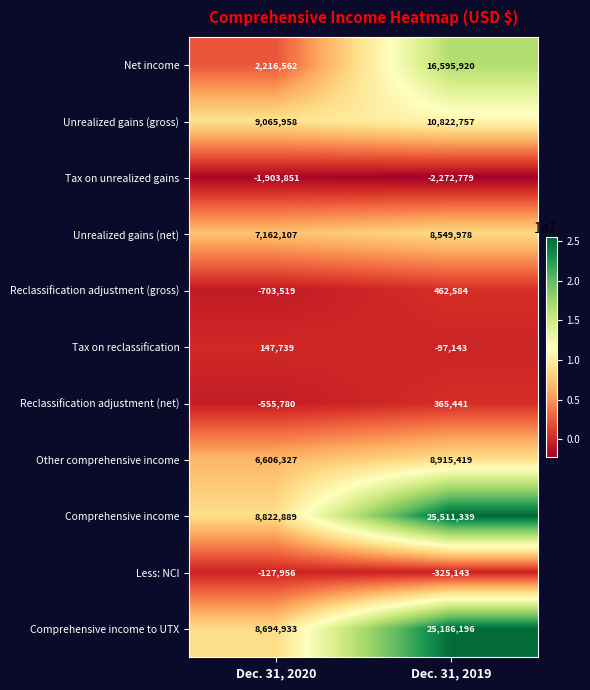

What is the sum of all Reclassification adjustment (net) values?

-190339